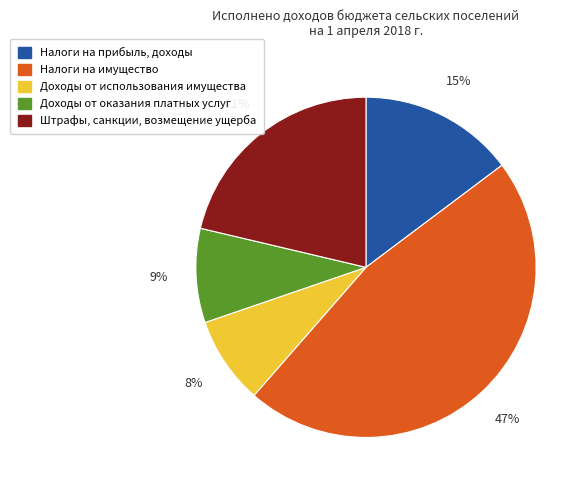

Is the sum of Доходы от использования имущества and Налоги на прибыль, доходы greater than half?

No